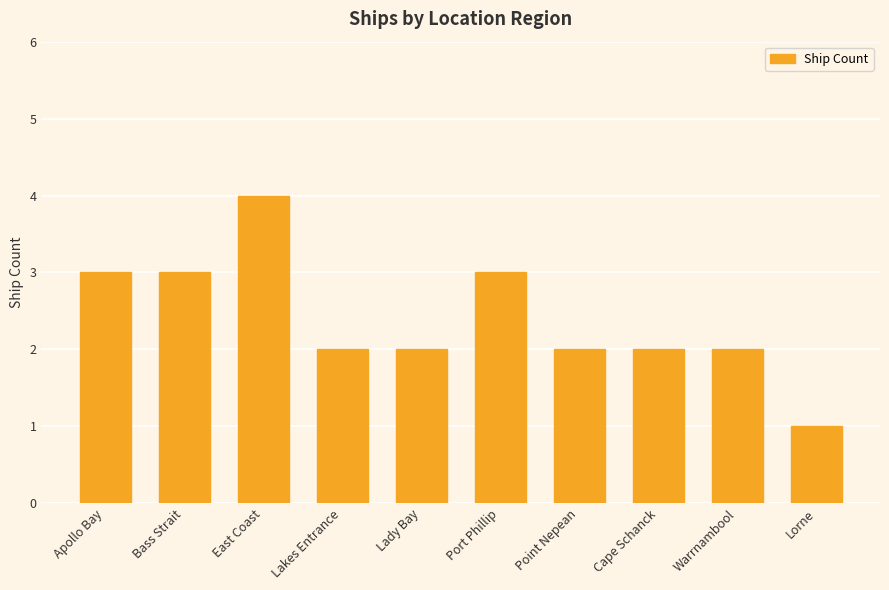

What value does the data have at Apollo Bay?

3